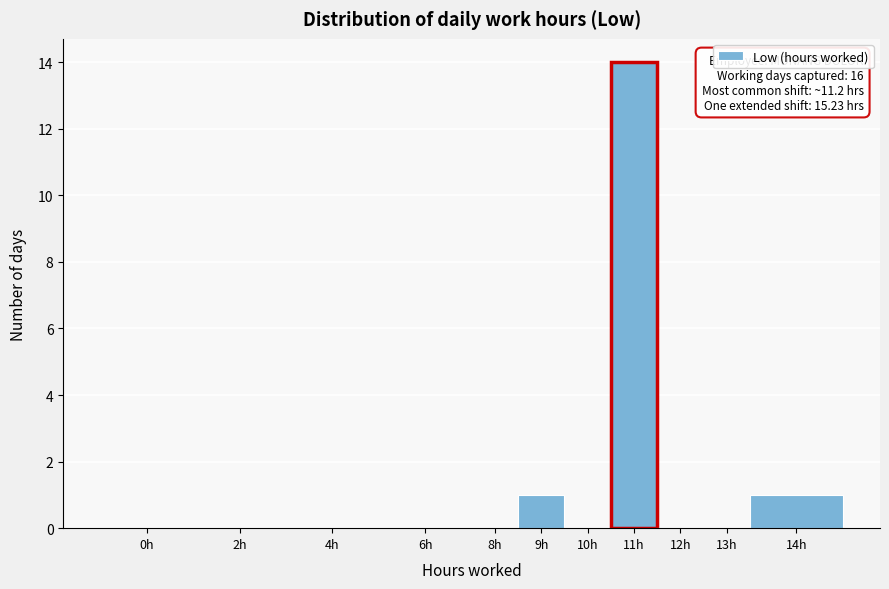

Reading right to left, what are all the values shown in this chart?

14h=1	13h=0	12h=0	11h=14	10h=0	9h=1	8h=0	6h=0	4h=0	2h=0	0h=0